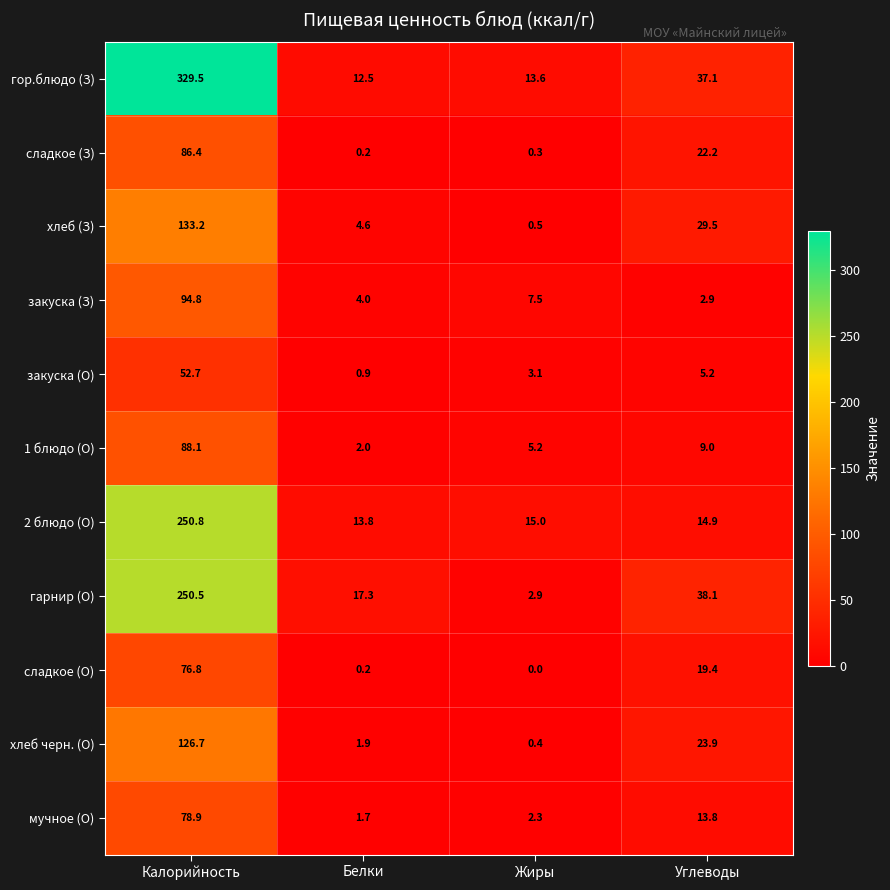

True or false: хлеб (З) has a value of 0.5 at Жиры.

True